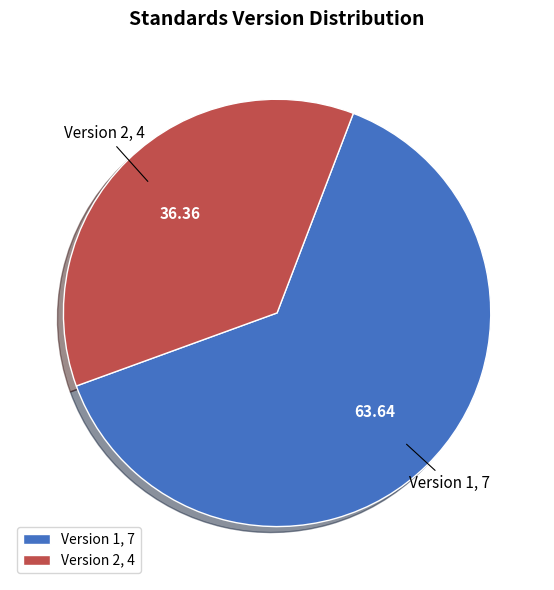

Is the sum of Version 2 and Version 1 greater than half?

Yes